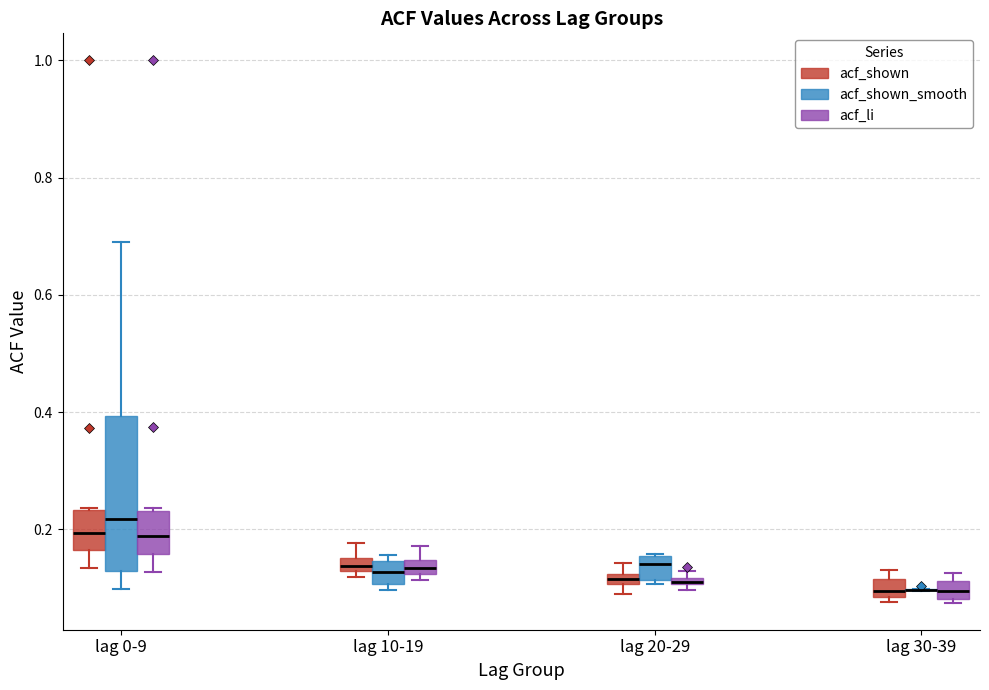

Where is the upper edge of the box for lag 20-29 (acf_shown) on the y-axis? The values are not printed on the chart, so give them approximately, as read against the axis.

0.12